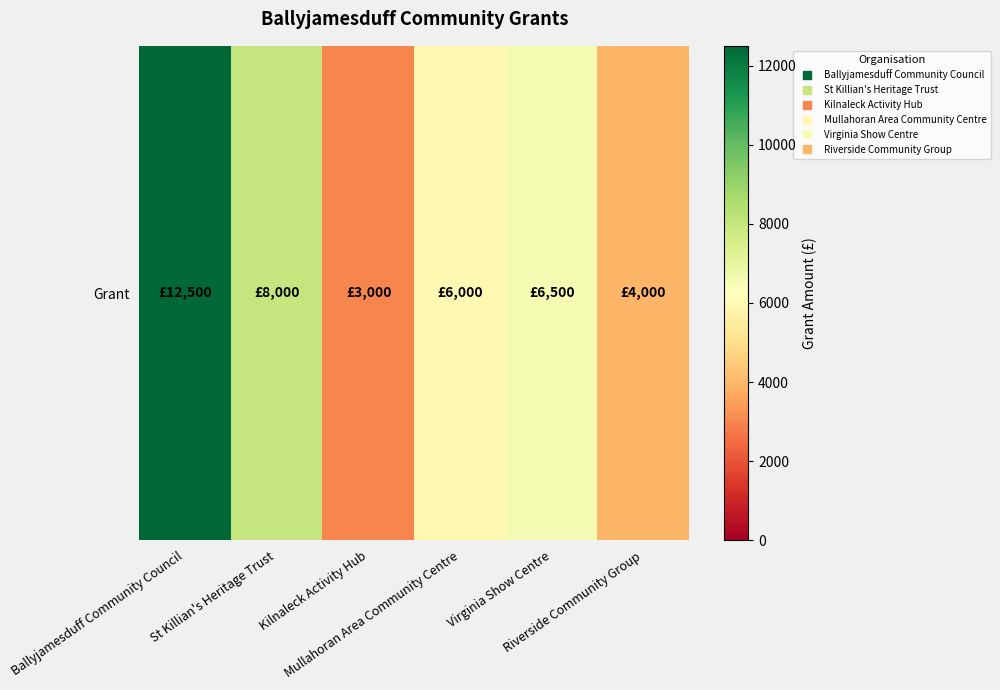

True or false: the data shows 6000 at Mullahoran Area Community Centre.

True